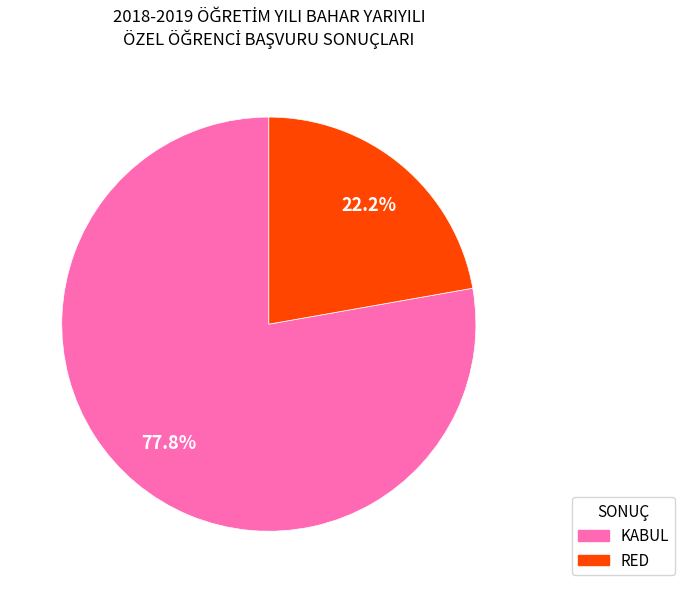

Which category has the smallest portion of the pie?

RED